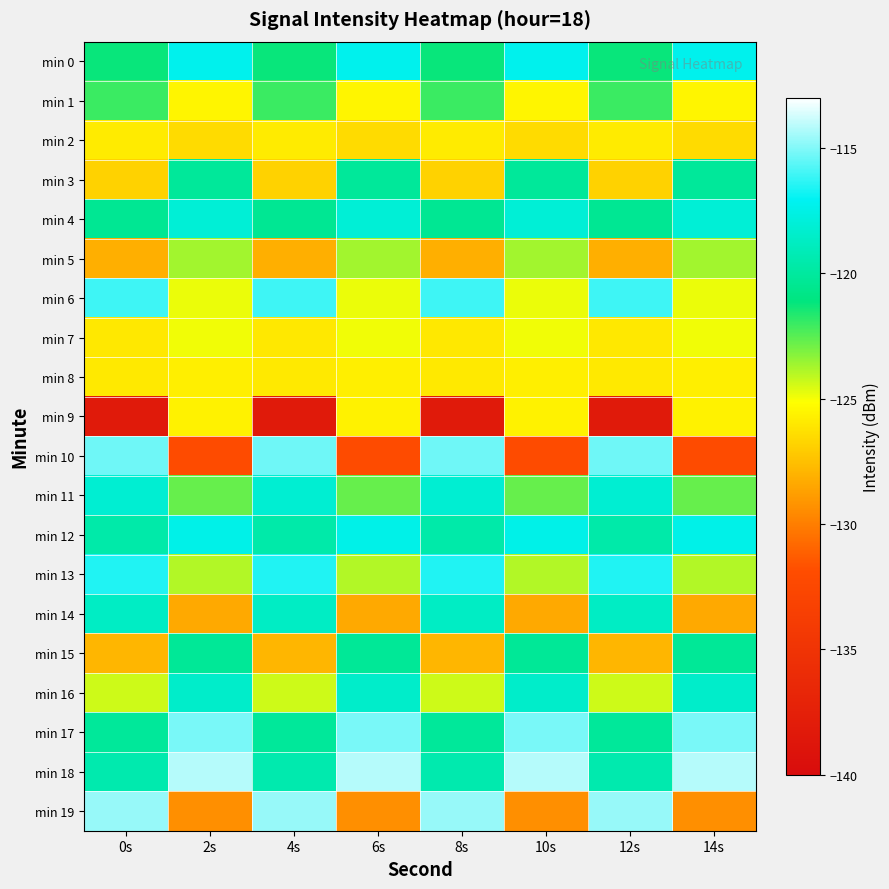

Which has a higher value, 4s or 0s?

4s